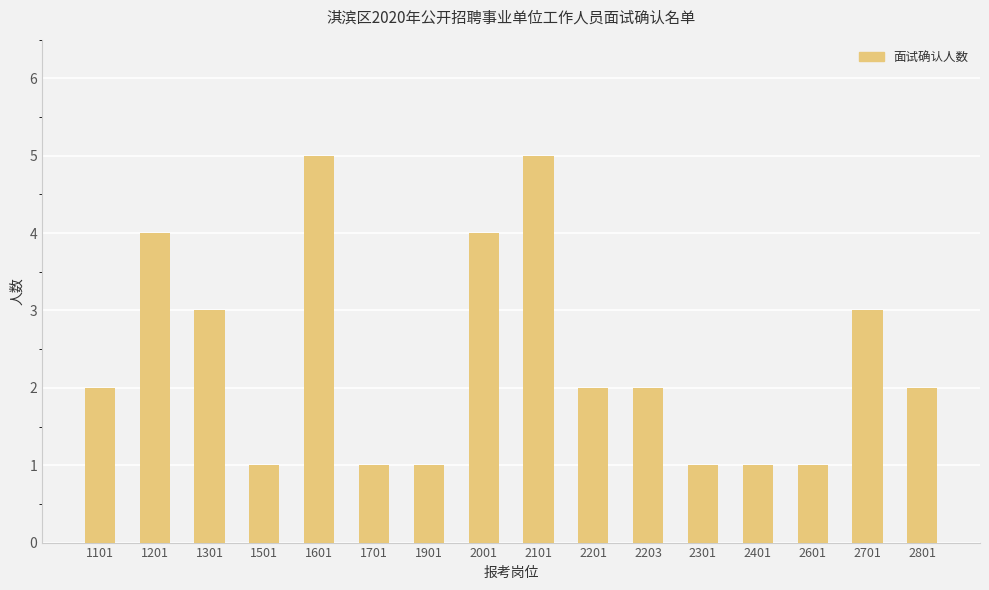

What is the ratio of the value at 2203 to the value at 1201?

0.5